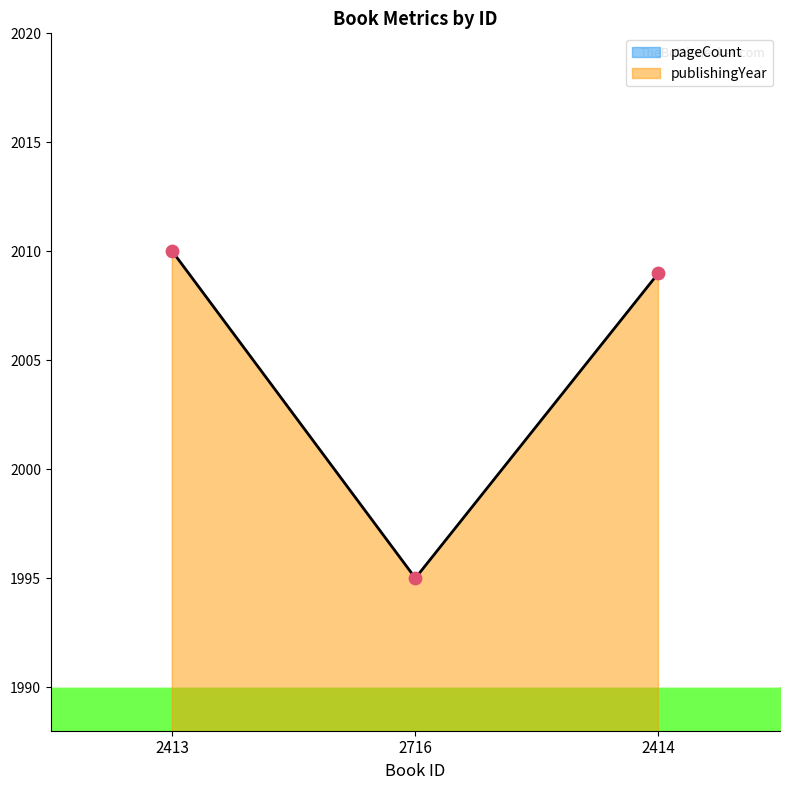

Which series contains the lowest Y value?

pageCount